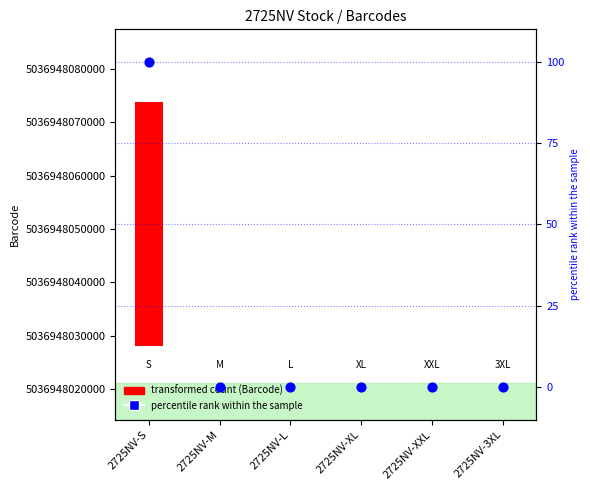

At which category is the sum across all series the highest?

2725NV-S